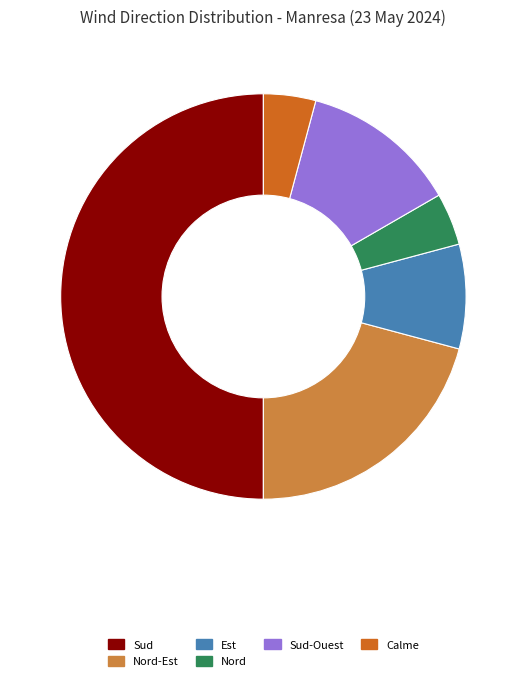

Which category has the biggest portion of the pie?

Sud